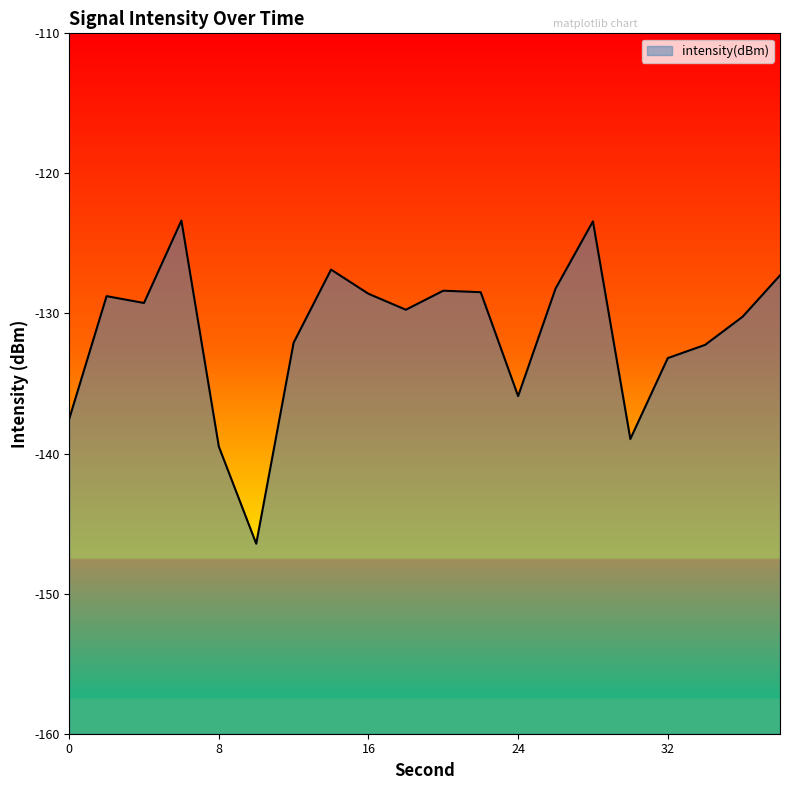

What is the difference between the maximum and minimum values?

23.1